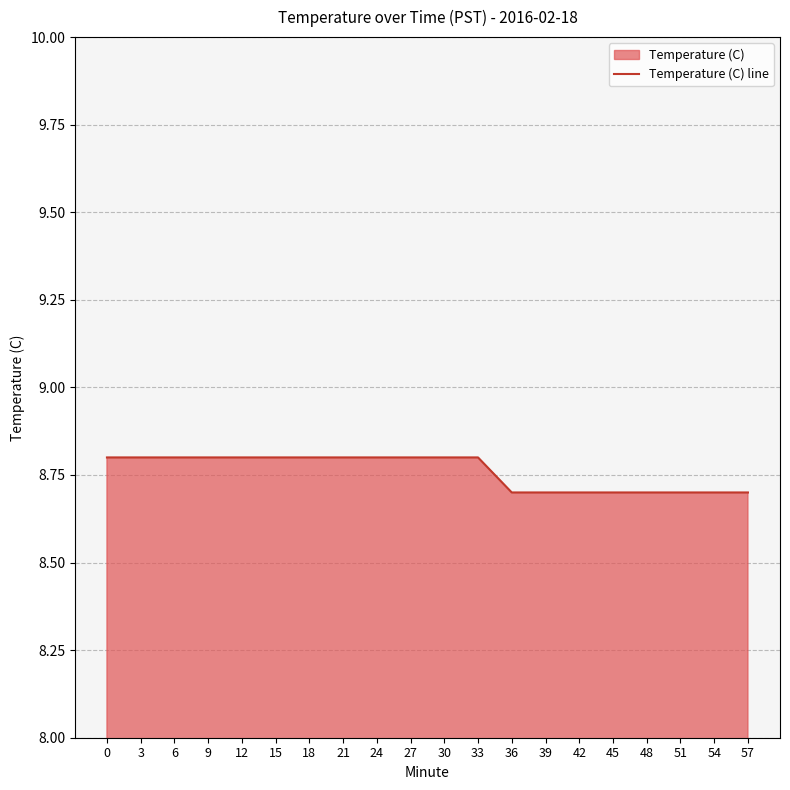

Reading left to right, list all the values displayed in this chart.

8.8	8.8	8.8	8.8	8.8	8.8	8.8	8.8	8.8	8.8	8.8	8.8	8.7	8.7	8.7	8.7	8.7	8.7	8.7	8.7